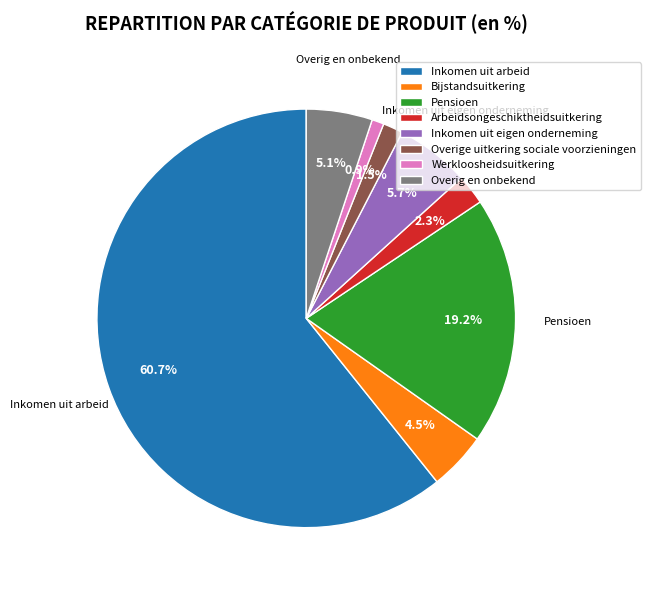

What is the smallest slice in the pie chart?

Werkloosheidsuitkering